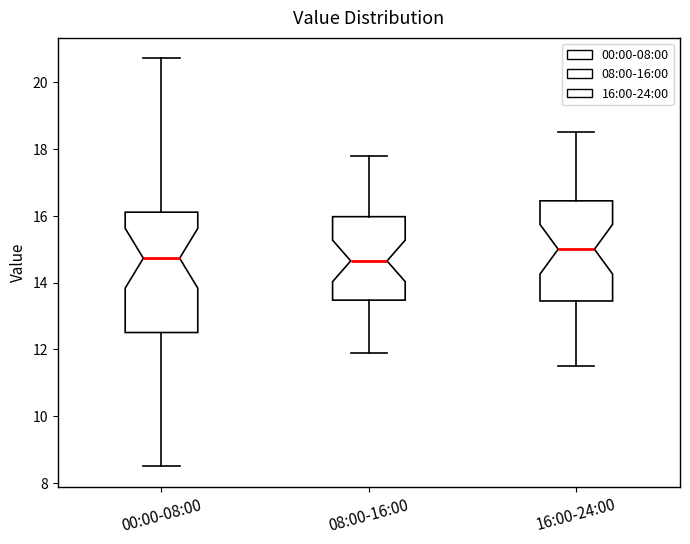

Which box's median line is the highest?

16:00-24:00